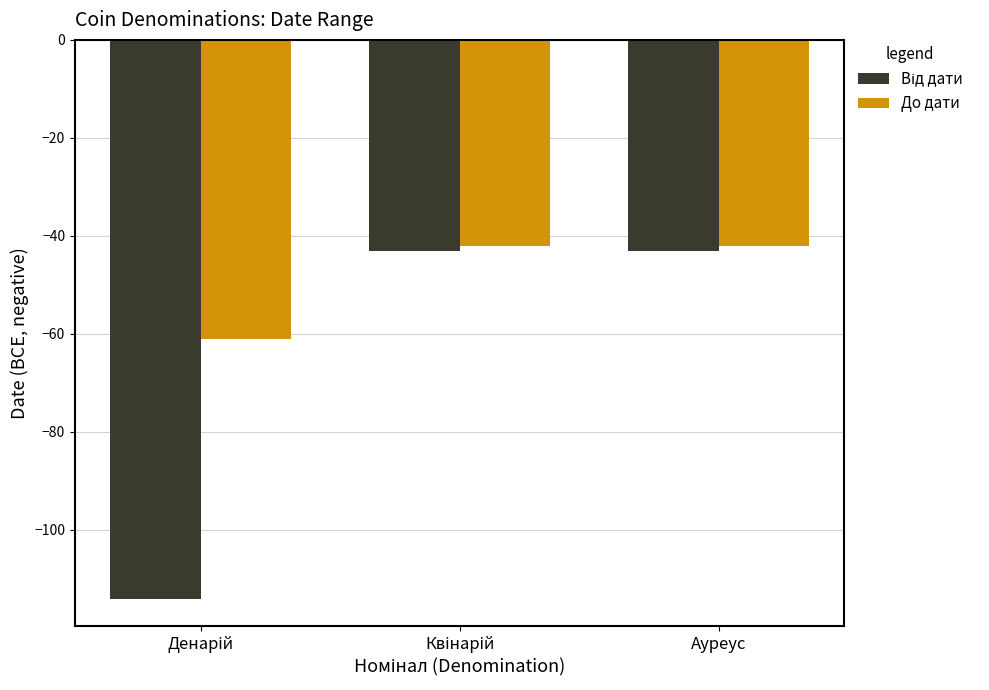

What is the minimum value shown in the chart?

-114